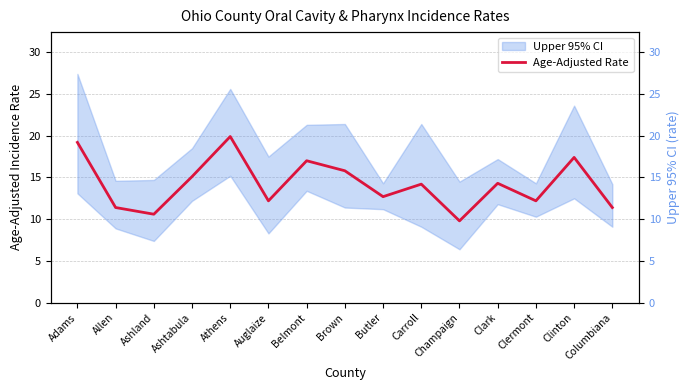

Which category has the highest value across all series?

Athens